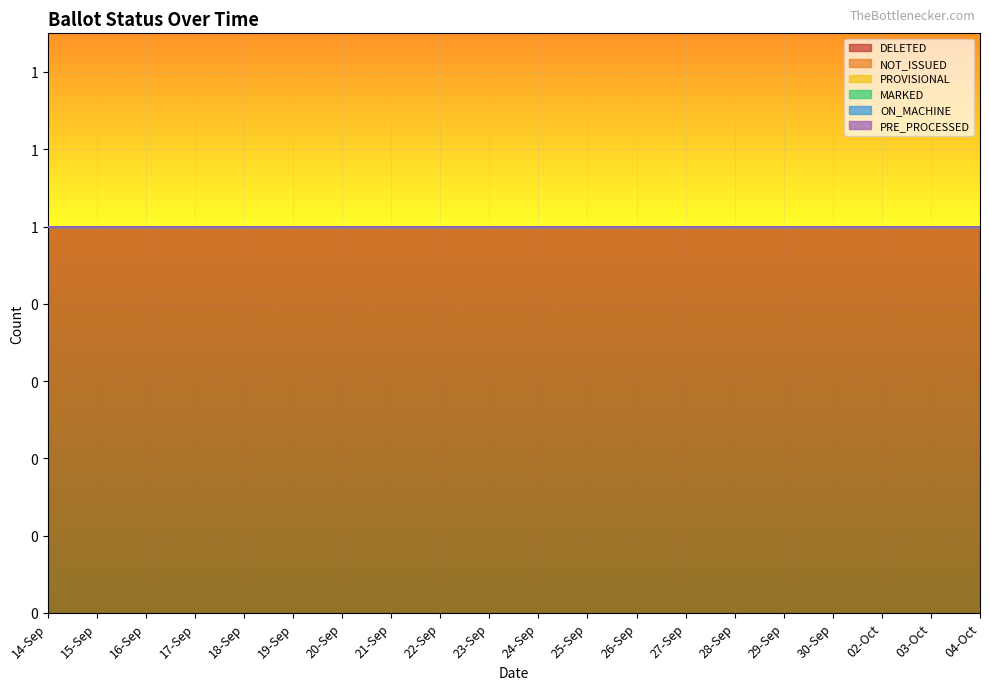

Rank the series at 30-Sep from highest to lowest value.

DELETED, NOT_ISSUED, PROVISIONAL, MARKED, ON_MACHINE, PRE_PROCESSED